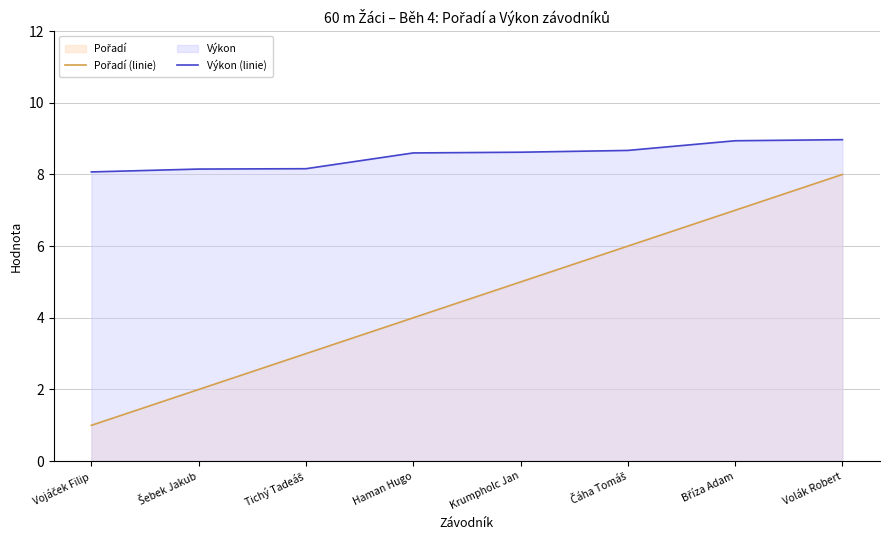

At which category is the sum across all series the highest?

Volák Robert